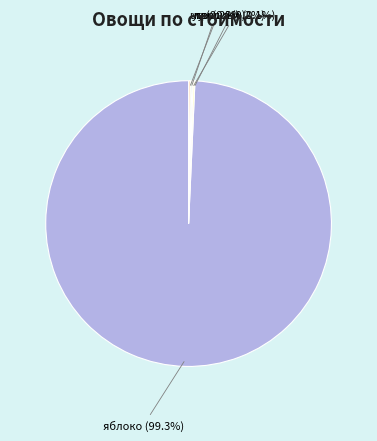

Does яблоко account for over 50% of the chart?

Yes